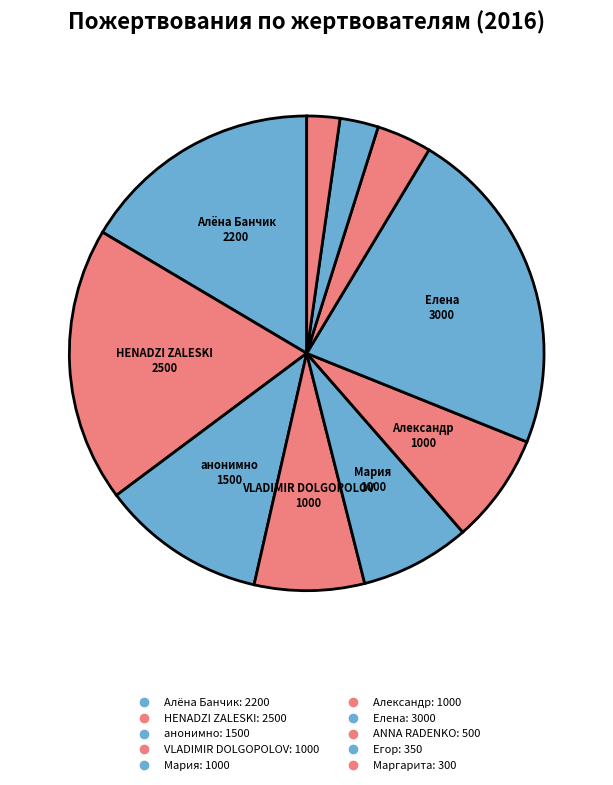

How many segments does this pie chart have?

10